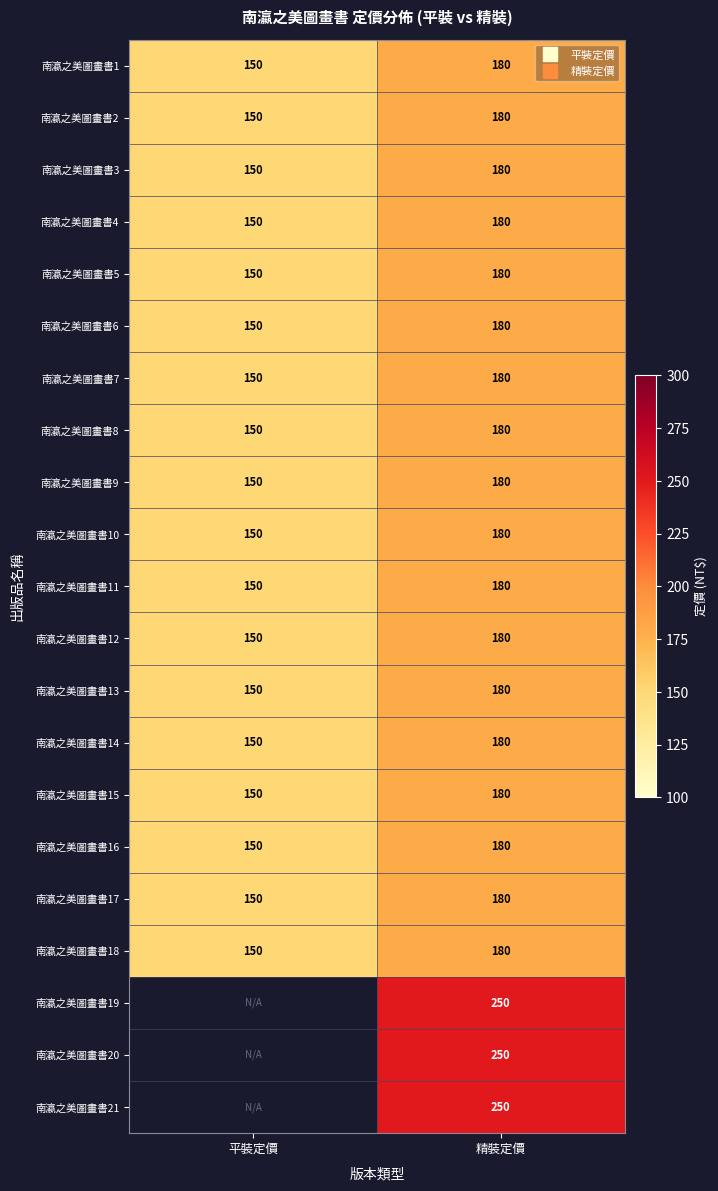

What is the spread (max minus min) of values at 精裝定價?

70.0